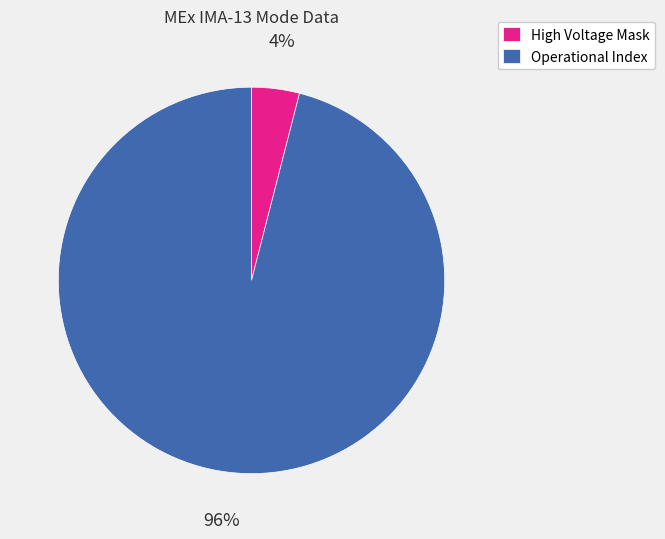

Which slice is the largest?

Operational Index